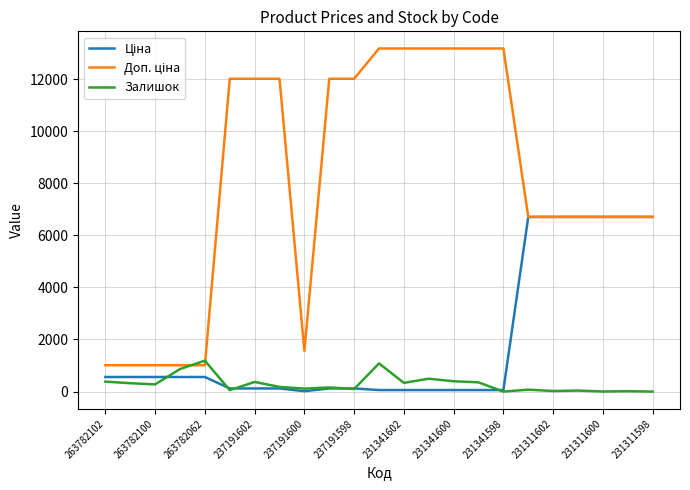

What is the maximum value for Залишок?

1188.0